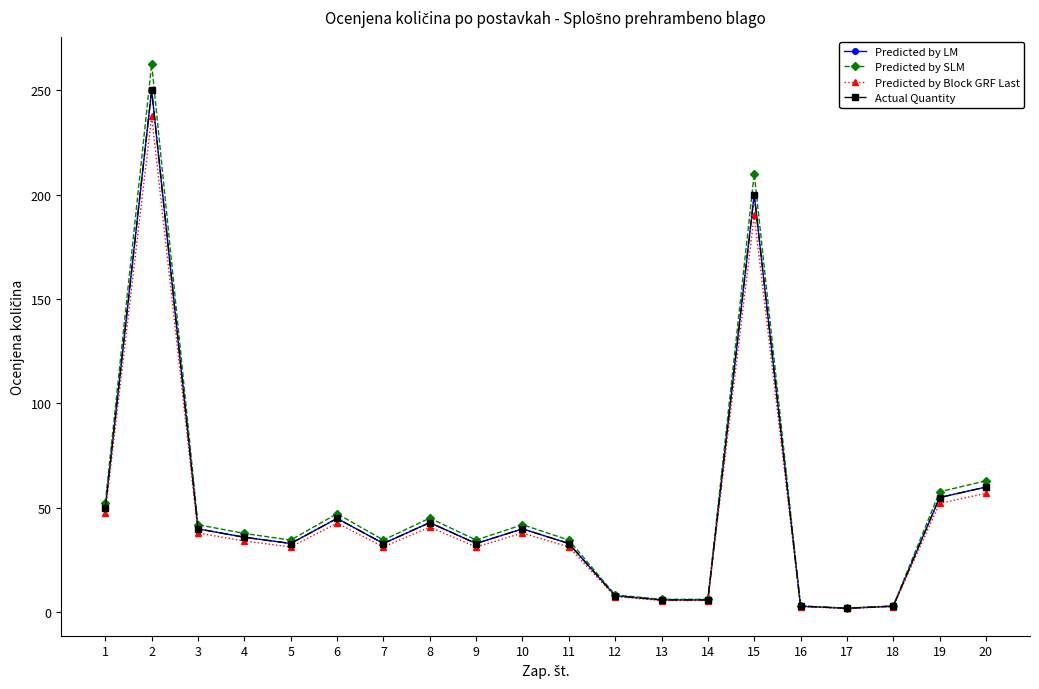

At 11, list the series in order from largest to smallest.

Predicted by SLM, Predicted by LM, Actual Quantity, Predicted by Block GRF Last